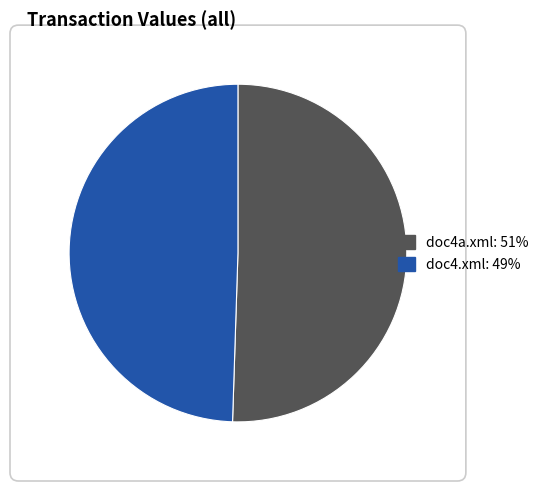

Does doc4a.xml represent more than half of the total?

Yes